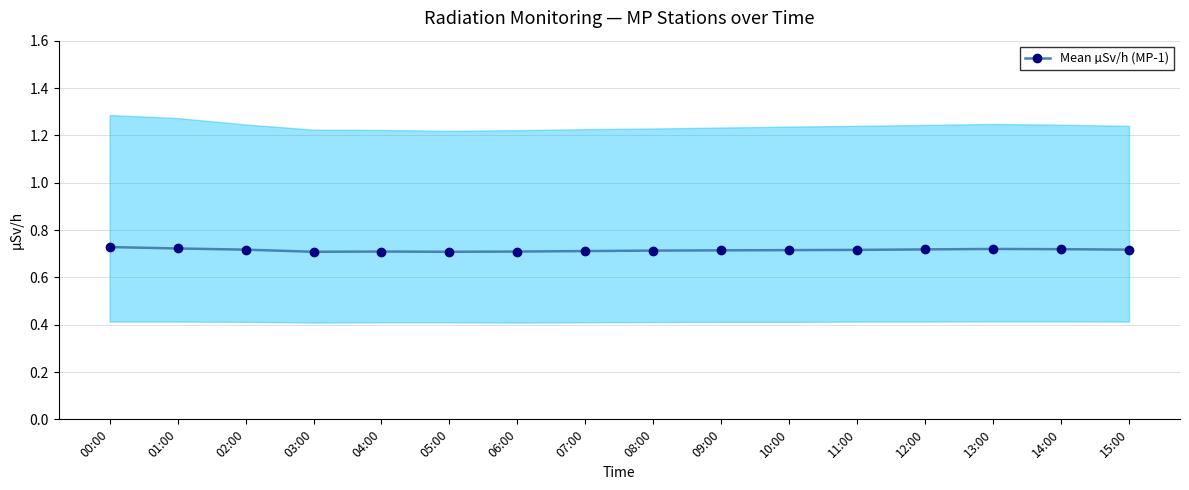

Which has a higher value, 08:00 or 12:00?

12:00